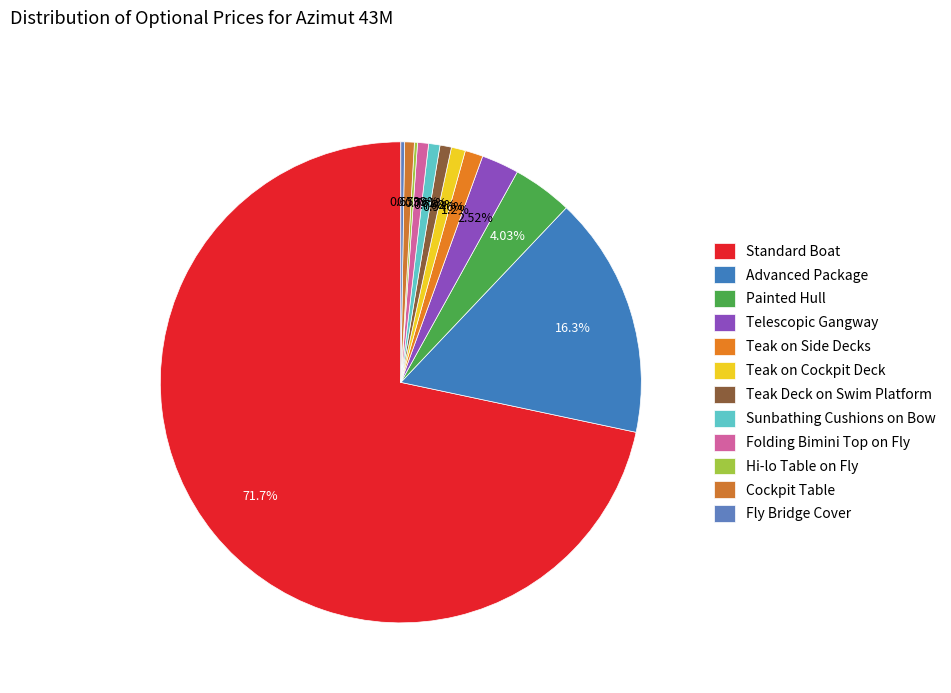

Count the number of slices in the pie.

12